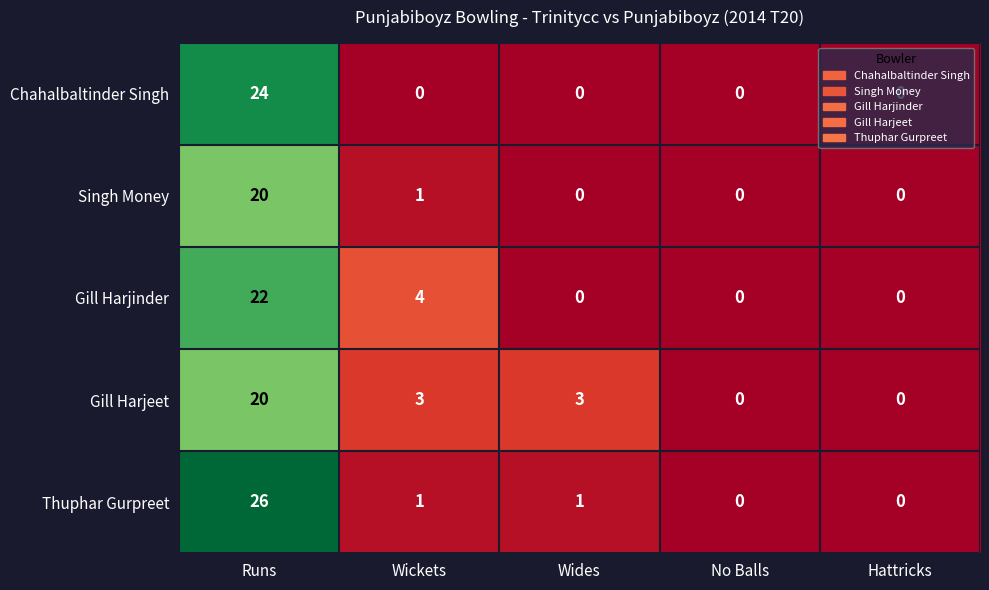

What is the average value of the Gill Harjinder series?

5